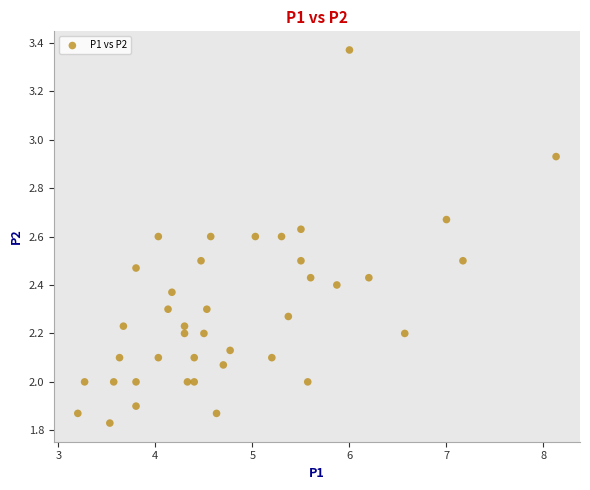

What is the range of X values (max minus min)?

4.9